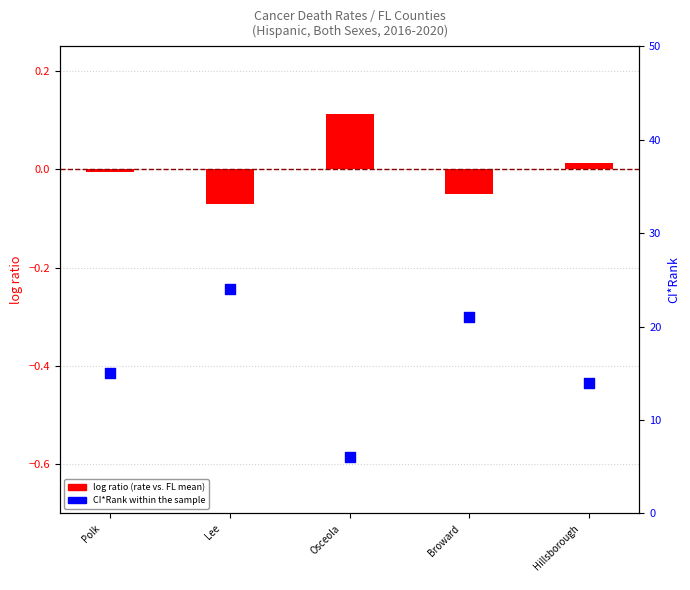

What is the total value across all series at Osceola
?

6.1